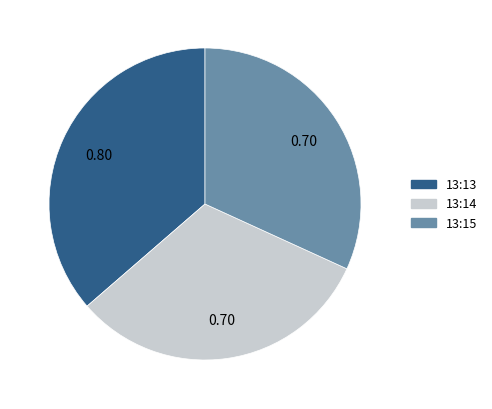

Does any single category account for the majority?

No